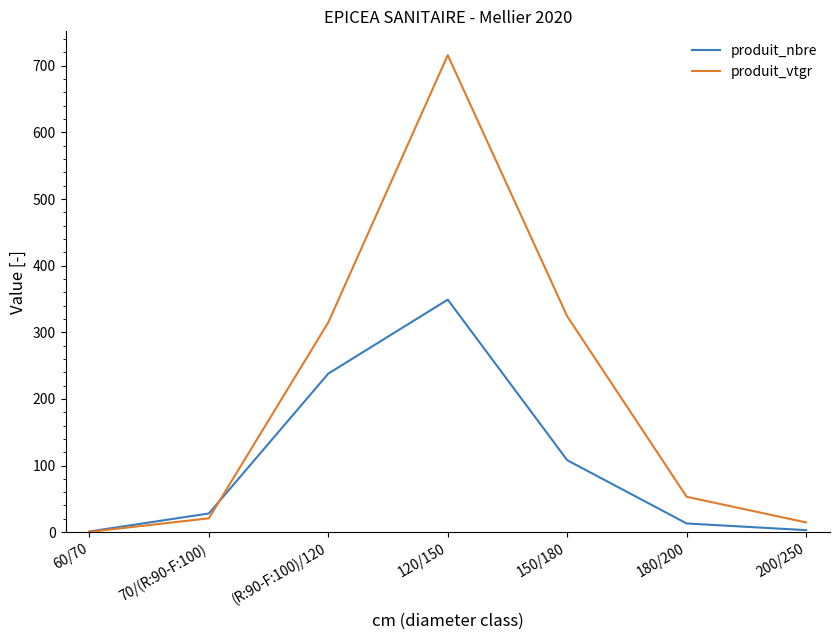

What is the difference between the produit_vtgr values at 70/(R:90-F:100) and (R:90-F:100)/120?

294.1